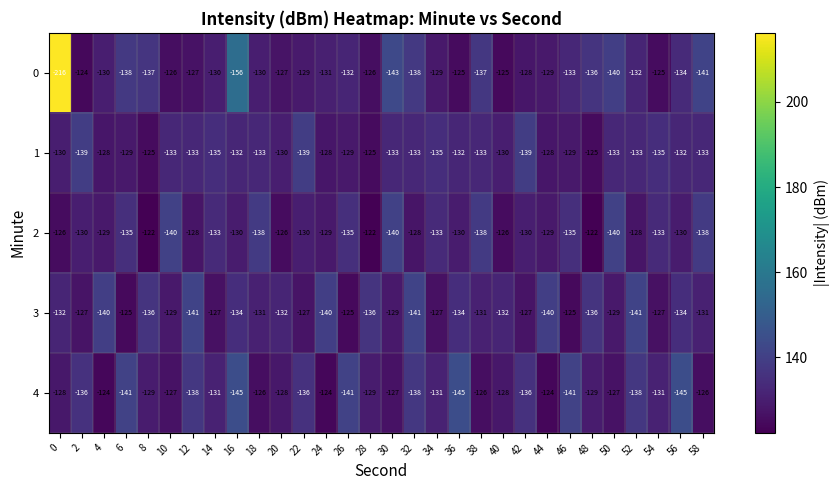

Read the 3 value at 26, to the nearest 5.

-125